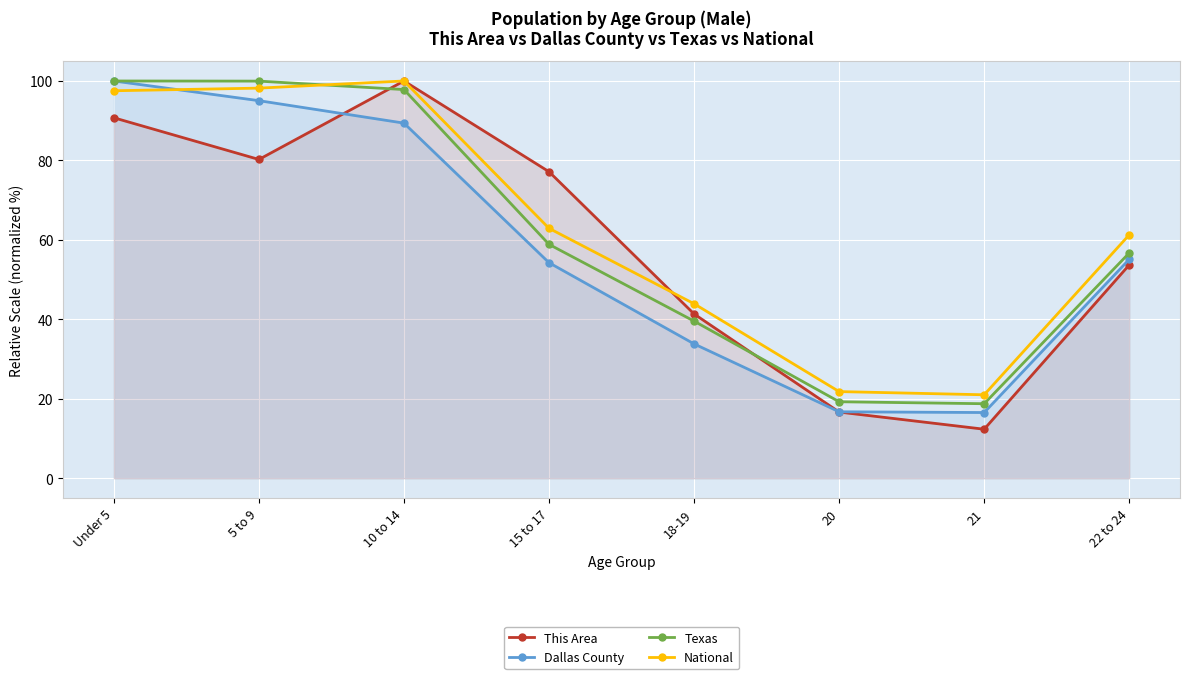

The Texas series shows 20.1 at Under 5. True or false?

False